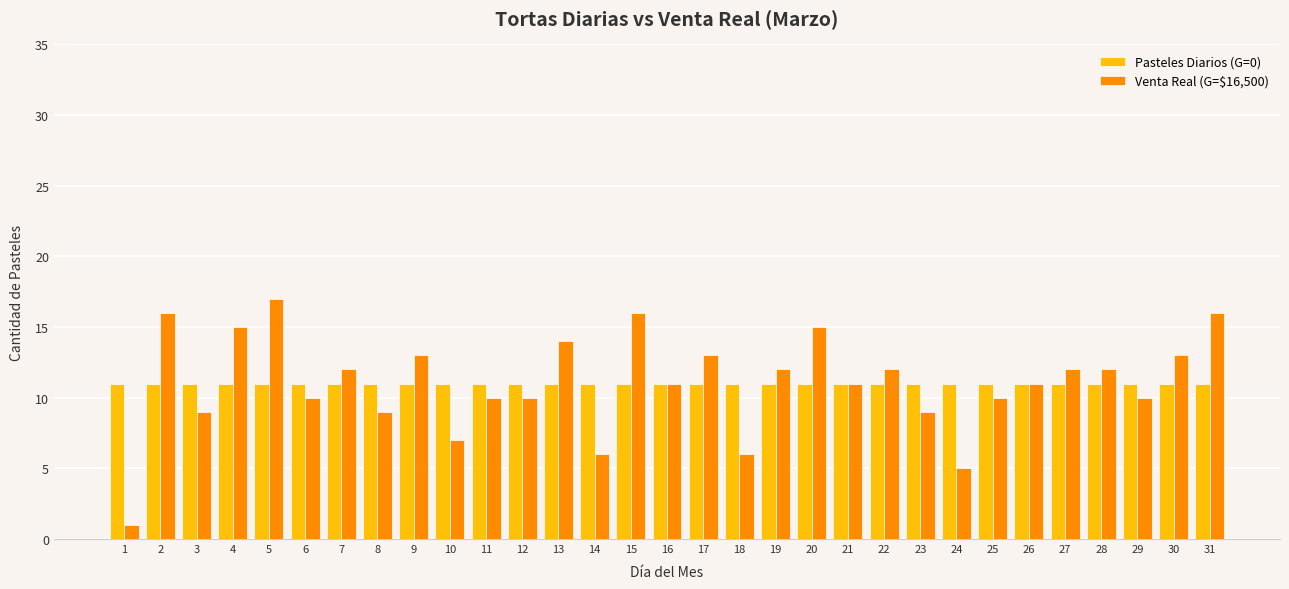

Reading left to right, what are all the values shown in this chart?

Pasteles Diarios (G=0): 1=11	2=11	3=11	4=11	5=11	6=11	7=11	8=11	9=11	10=11	11=11	12=11	13=11	14=11	15=11	16=11	17=11	18=11	19=11	20=11	21=11	22=11	23=11	24=11	25=11	26=11	27=11	28=11	29=11	30=11	31=11
Venta Real (G=$16,500): 1=1	2=16	3=9	4=15	5=17	6=10	7=12	8=9	9=13	10=7	11=10	12=10	13=14	14=6	15=16	16=11	17=13	18=6	19=12	20=15	21=11	22=12	23=9	24=5	25=10	26=11	27=12	28=12	29=10	30=13	31=16